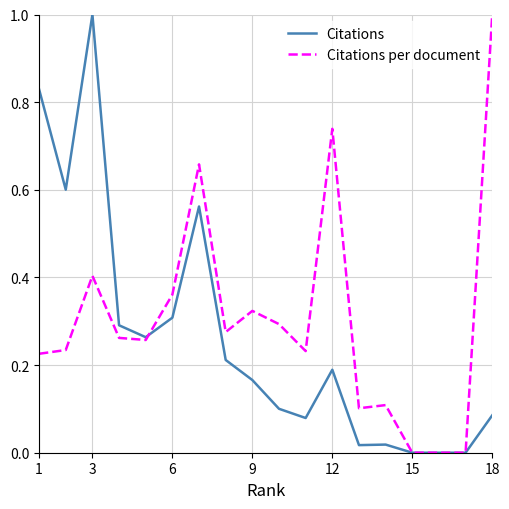

Rank the series by their average value, from highest to lowest.

Citations per document, Citations